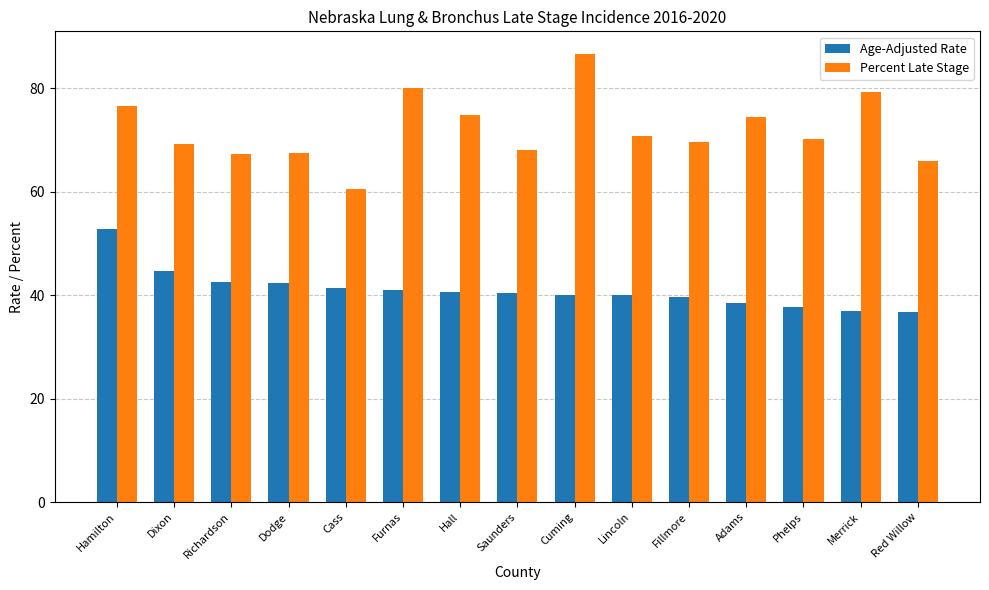

List the series in order of their overall mean, highest first.

Percent Late Stage, Age-Adjusted Rate